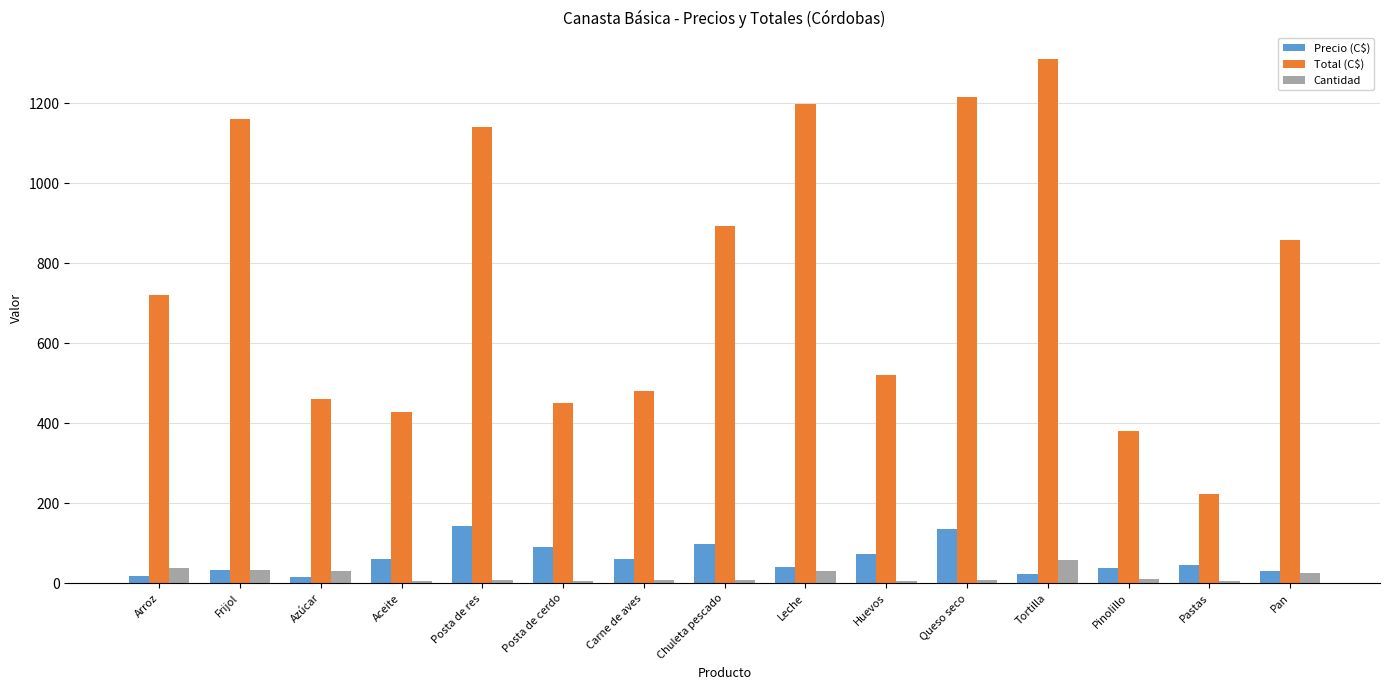

What is the average value of the Precio (C$) series?

60.6